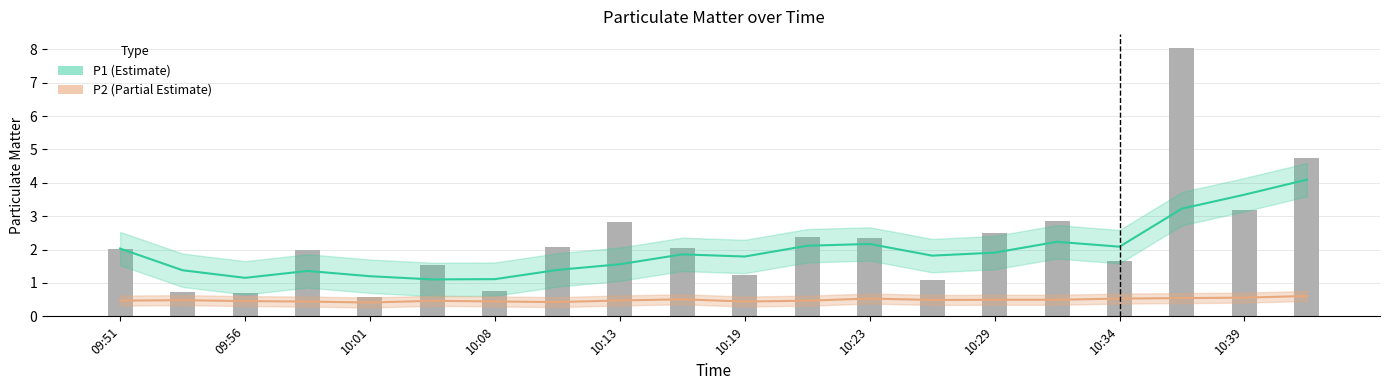

Read the value at 10:29.

2.5